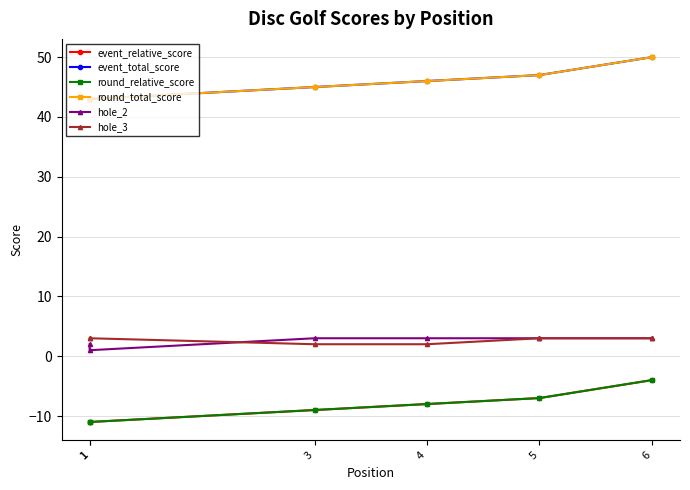

Read the round_relative_score value at 1.

-11